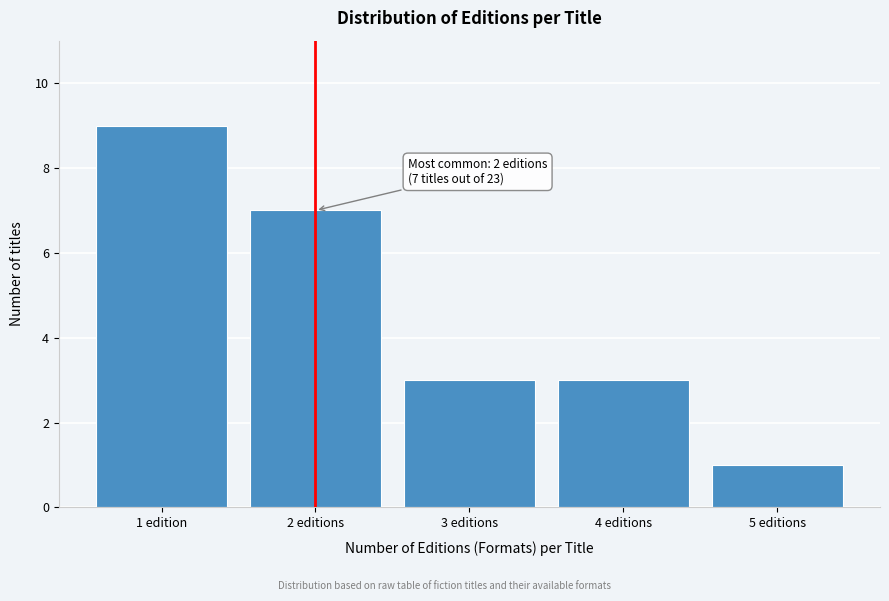

Reading left to right, transcribe all the data shown in this chart.

9	7	3	3	1